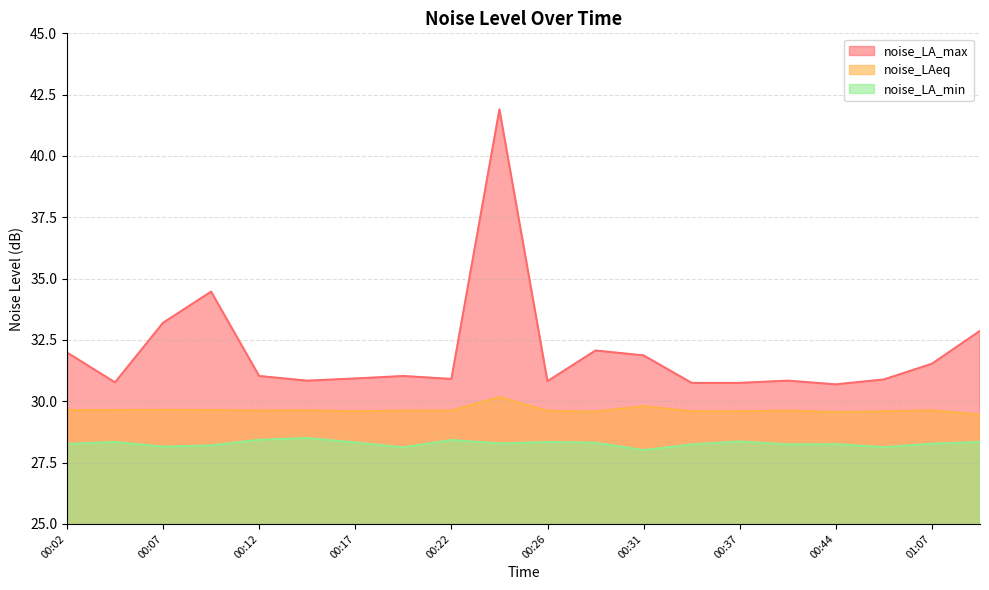

How many data points in noise_LA_max are less than 31?

10